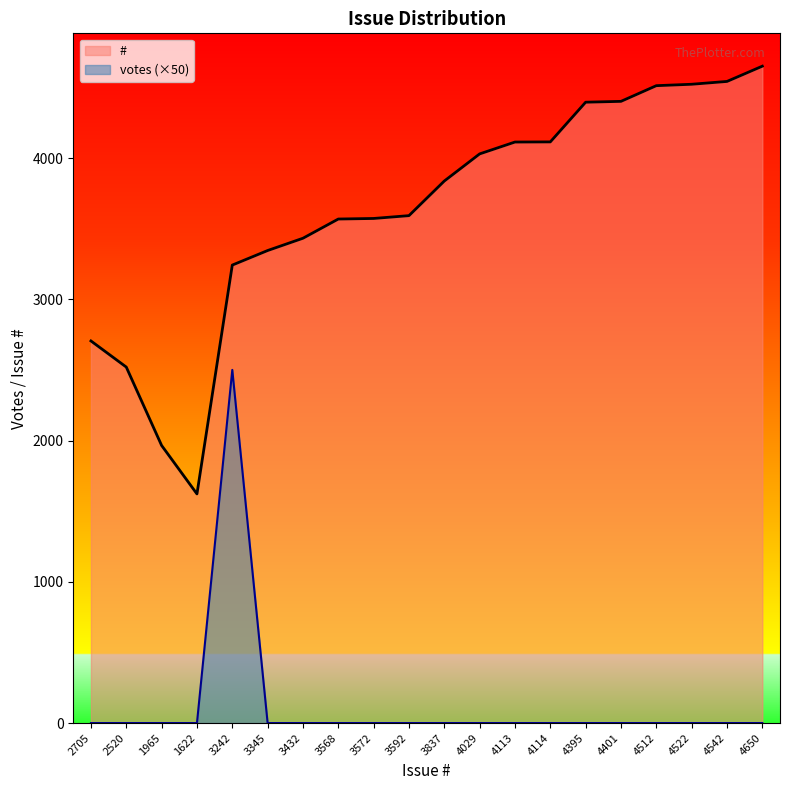

What is the value of the # point at the 9th from the left?

3572